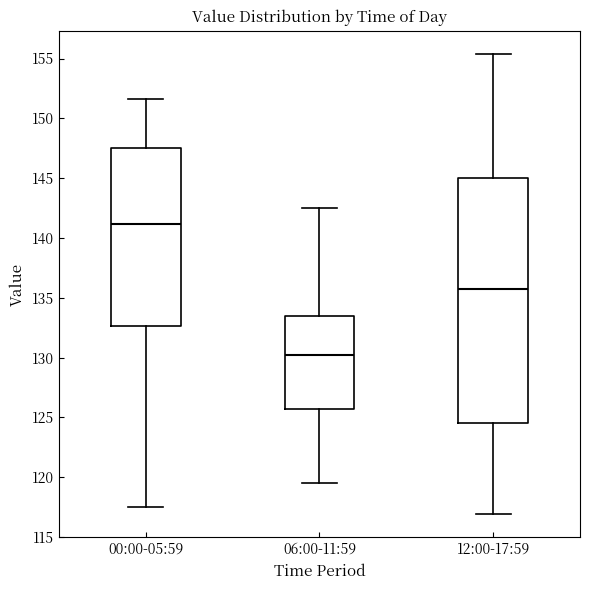

Which box's median line is the highest?

00:00-05:59